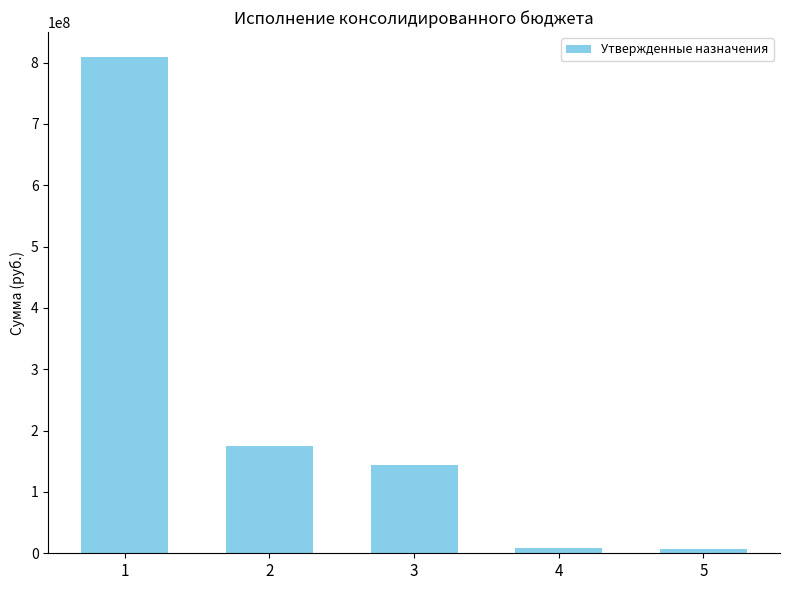

How many bars are there in total?

5